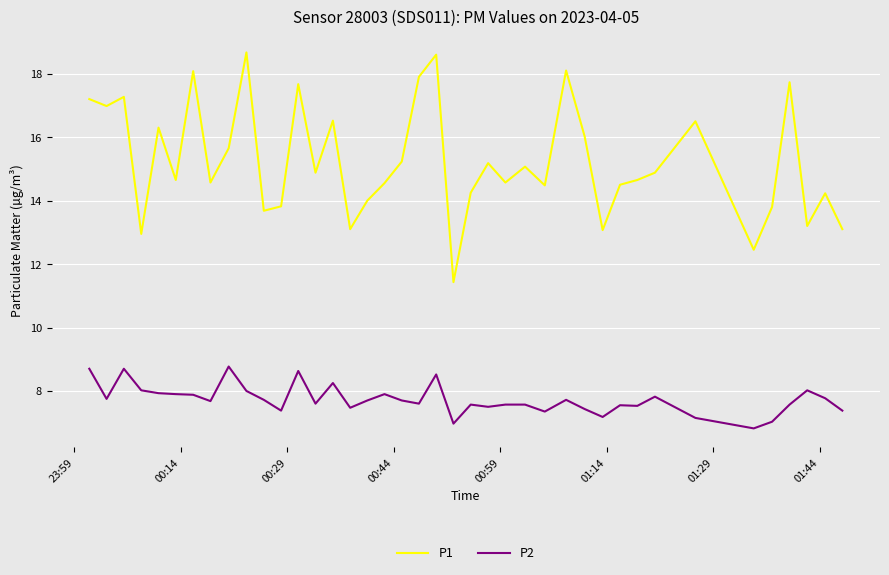

What is the minimum value shown in the chart?

6.8